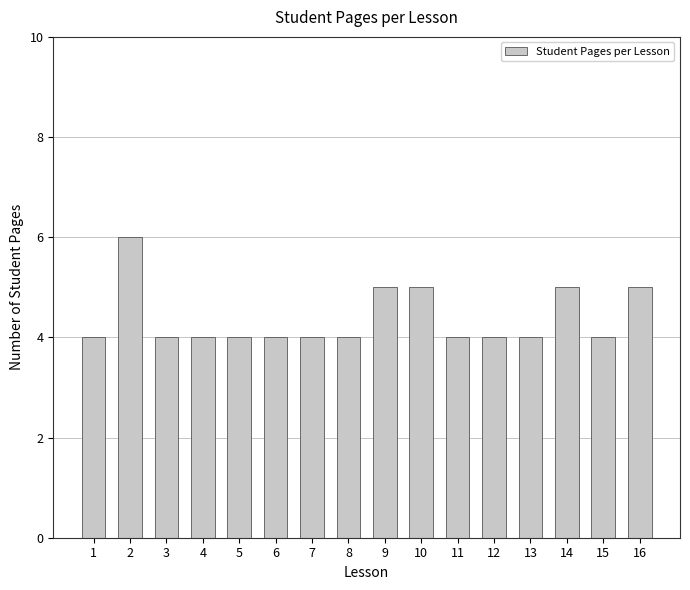

Read the value at 1.

4